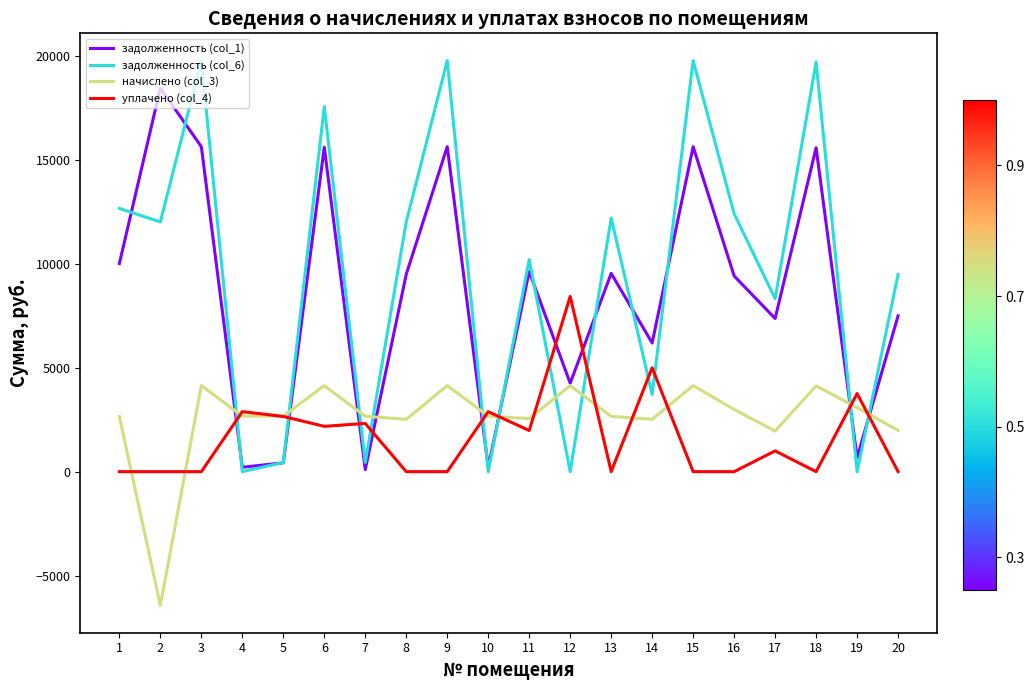

How many lines are shown in the chart?

4